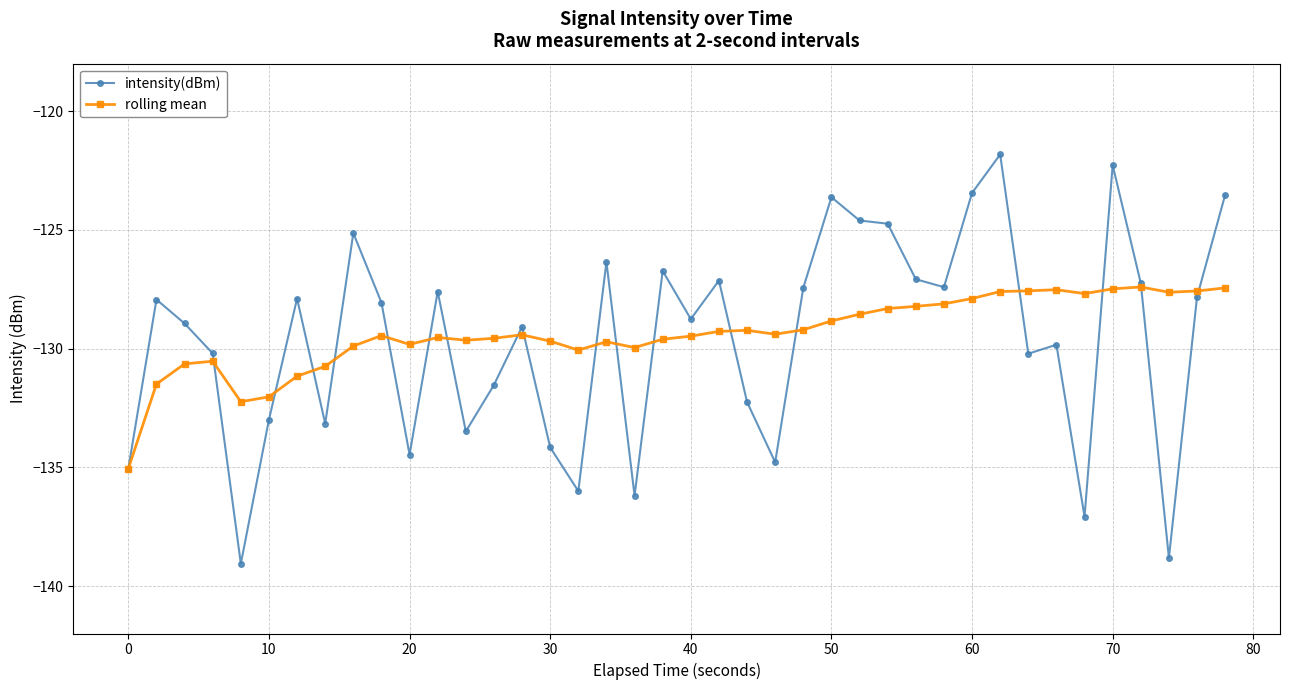

What is the value of the intensity(dBm) point at the 28th from the left?

-124.7